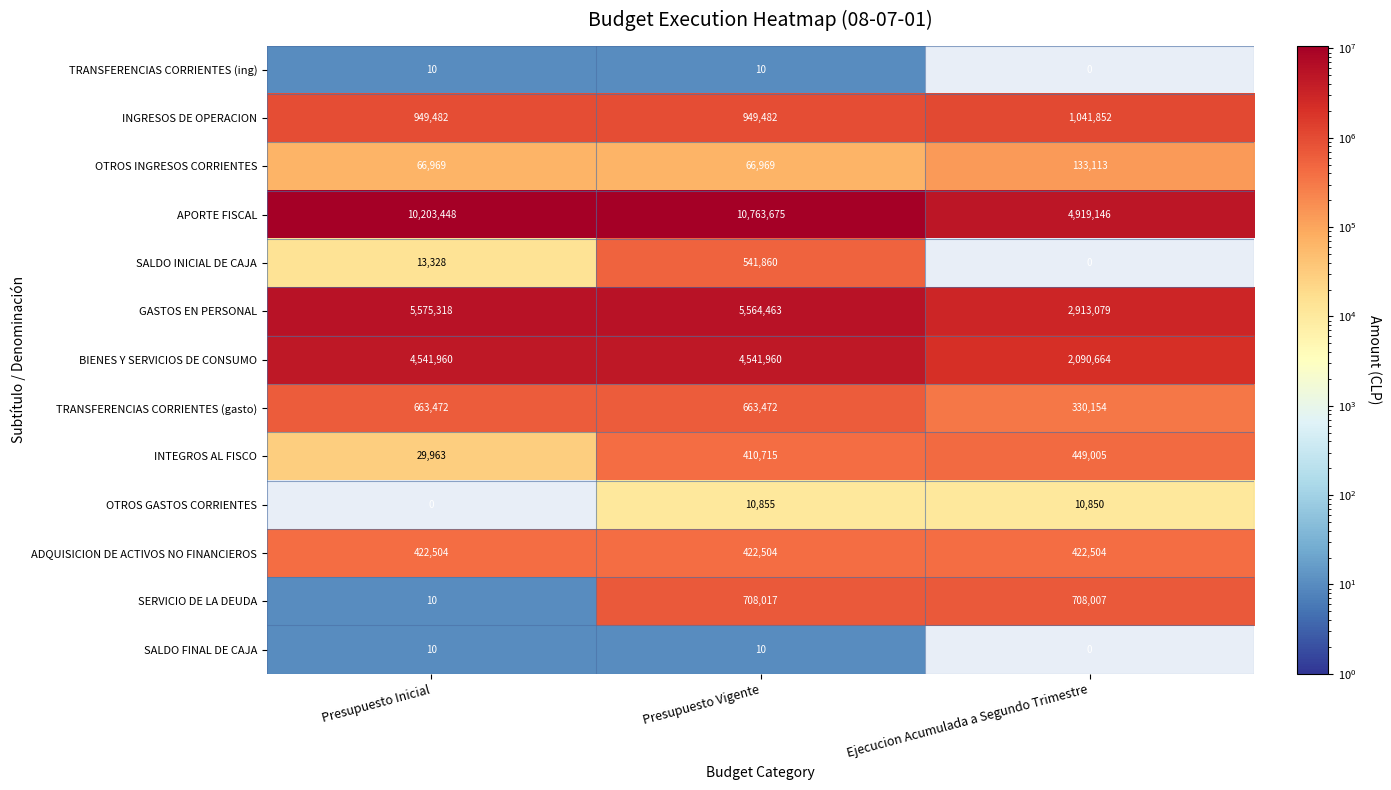

How many series are shown in this chart?

13